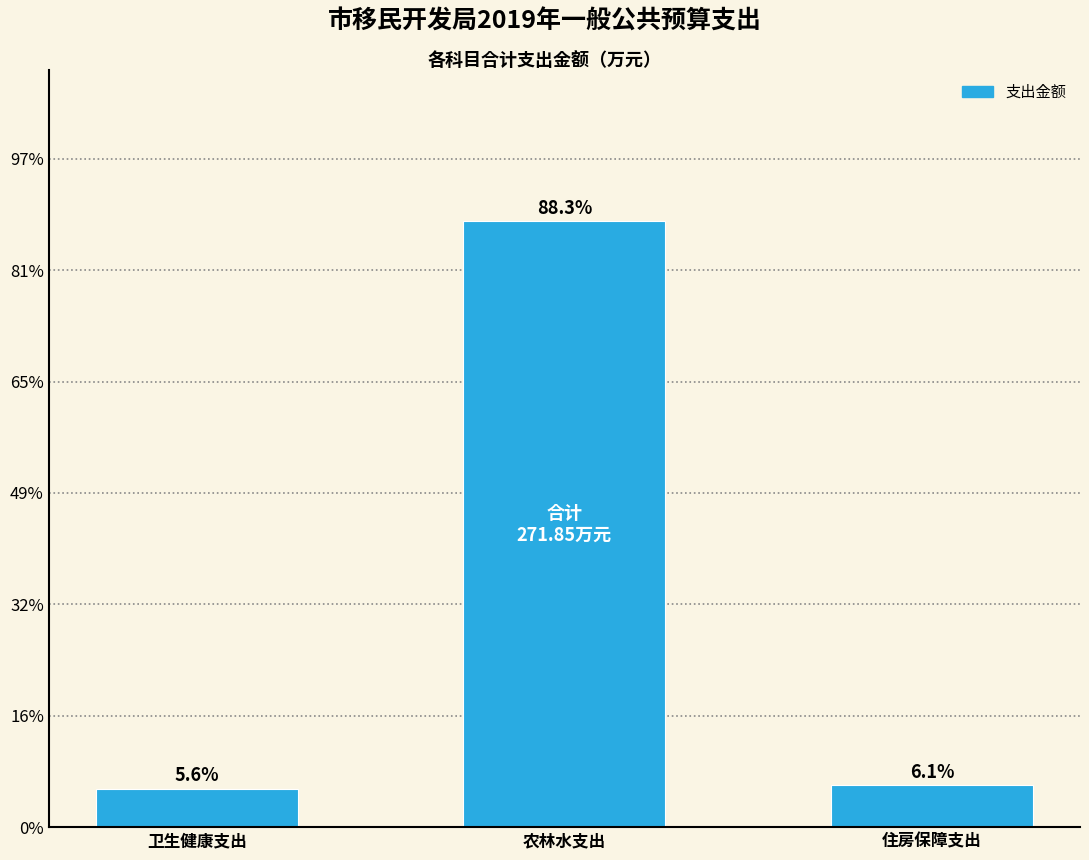

Are the bars horizontal?

No